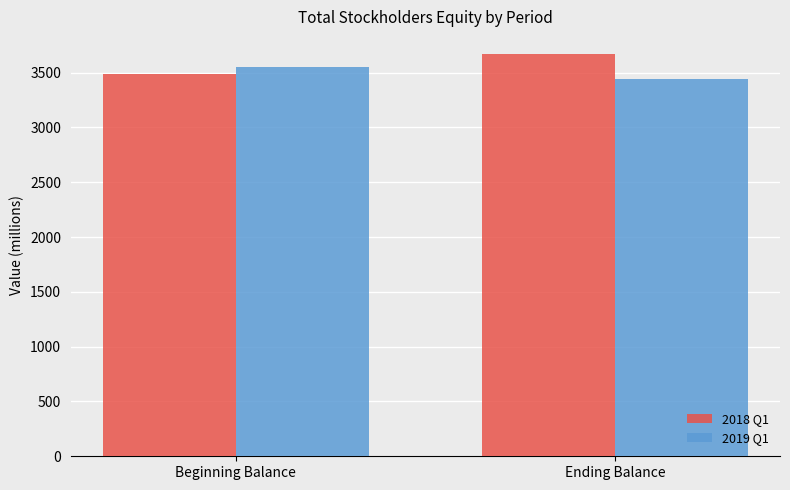

Reading right to left, what are all the values shown in this chart?

2018 Q1: 3668	3485
2019 Q1: 3443	3547